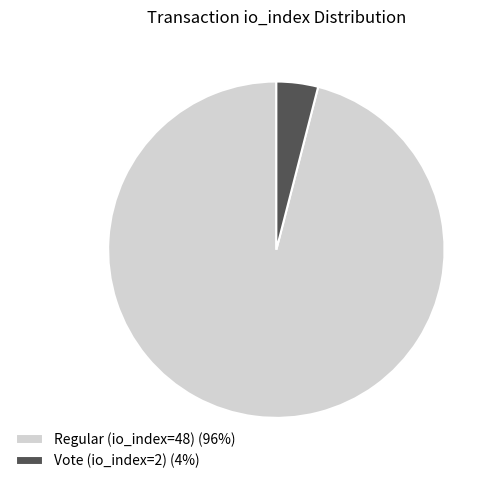

Is the sum of Vote (io_index=2) (4%) and Regular (io_index=48) (96%) greater than half?

Yes